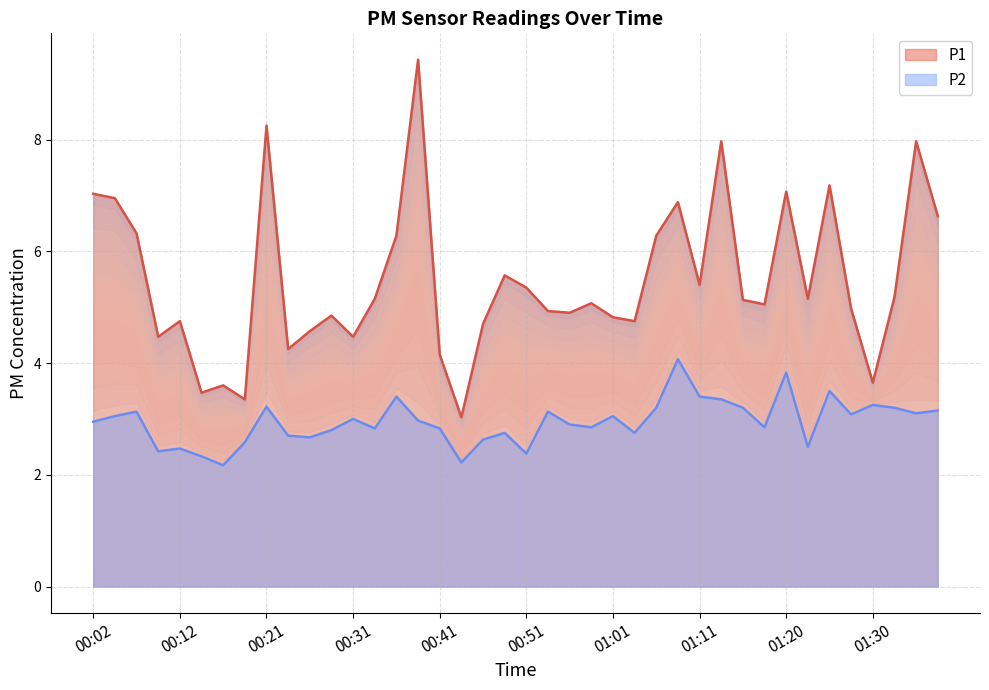

In P1, how many points are lower than both neighbors (excluding endpoints)?

12